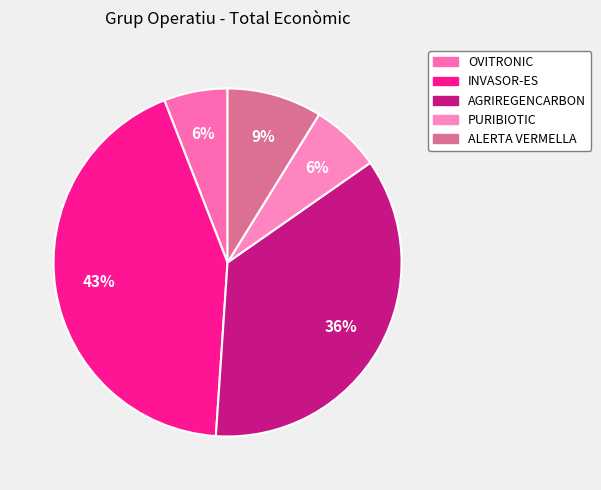

Between OVITRONIC and INVASOR-ES, which is larger?

INVASOR-ES